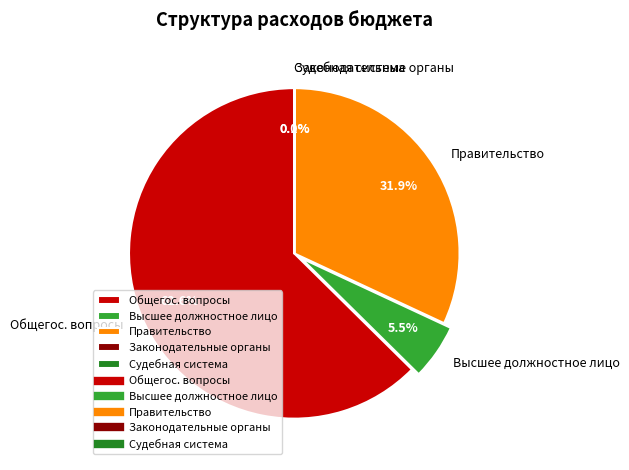

What percentage is NOT represented by Правительство?

68.1%